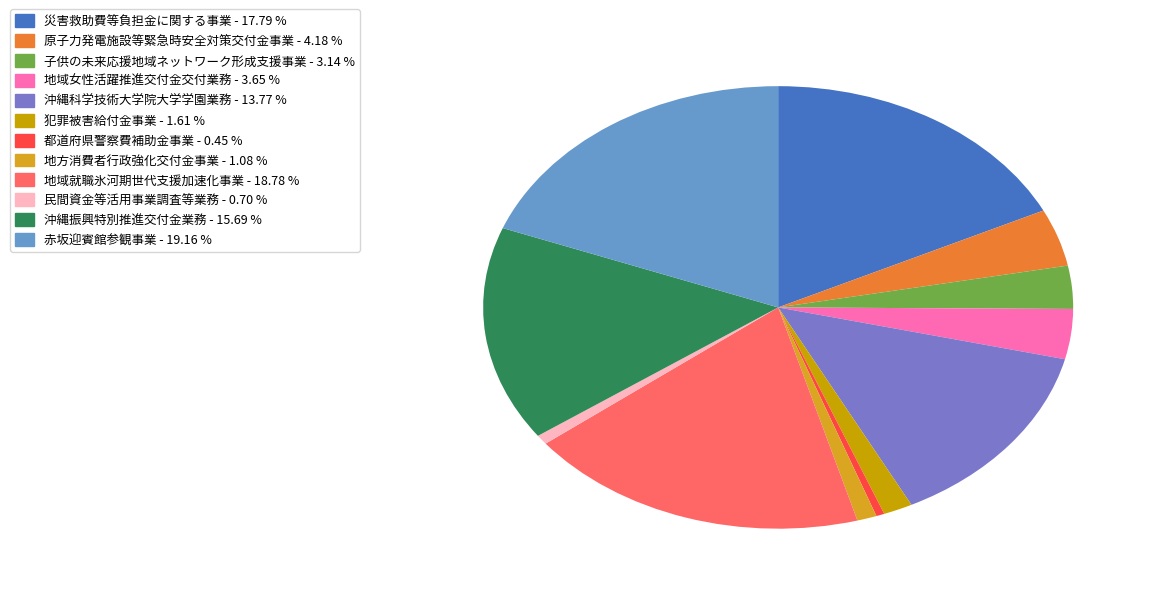

Does any single category account for the majority?

No